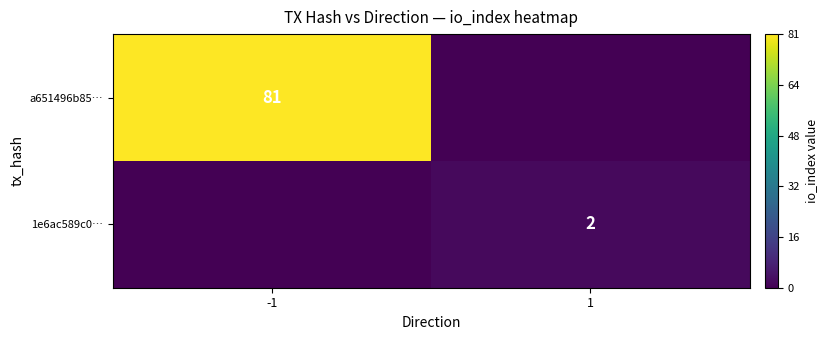

Is the value of 1e6ac589c0… at 1 greater than the value of a651496b85… at -1?

No